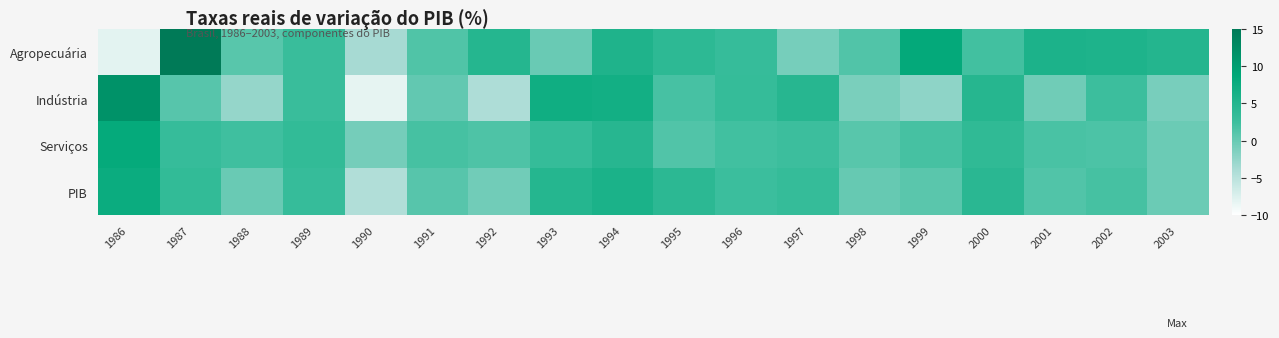

Rank the series by their maximum value, from highest to lowest.

Agropecuária, Indústria, Serviços, PIB